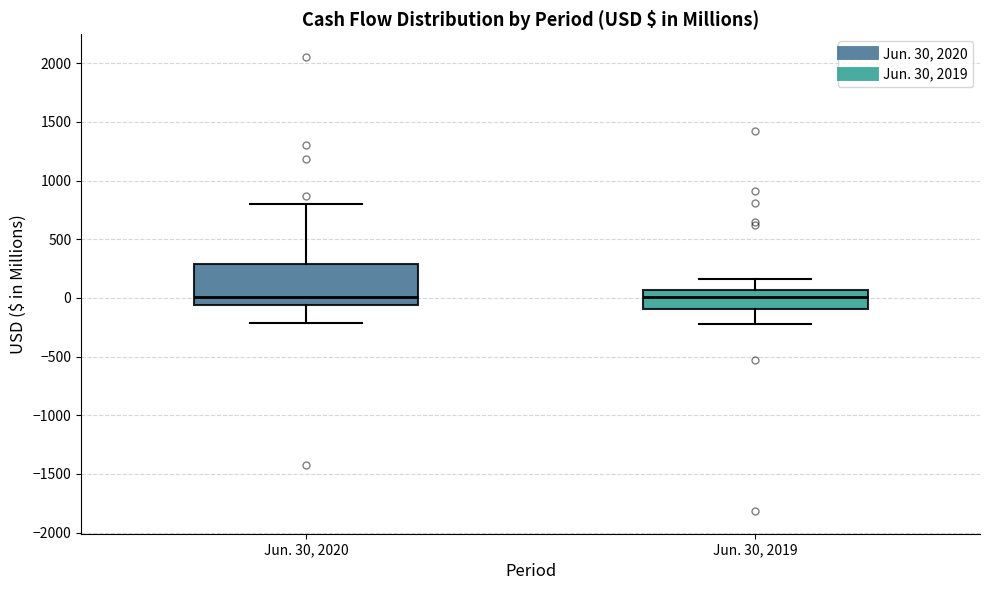

Where is the lower edge of the box for Jun. 30, 2019 on the y-axis? The values are not printed on the chart, so give them approximately, as read against the axis.

-100